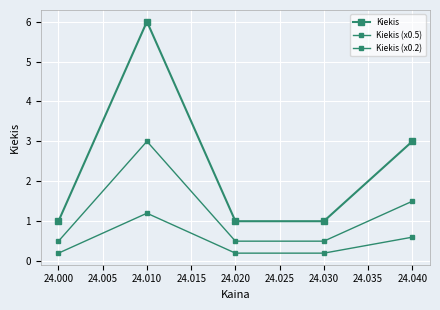

What is the sum of all Kiekis (x0.2) values?

2.4